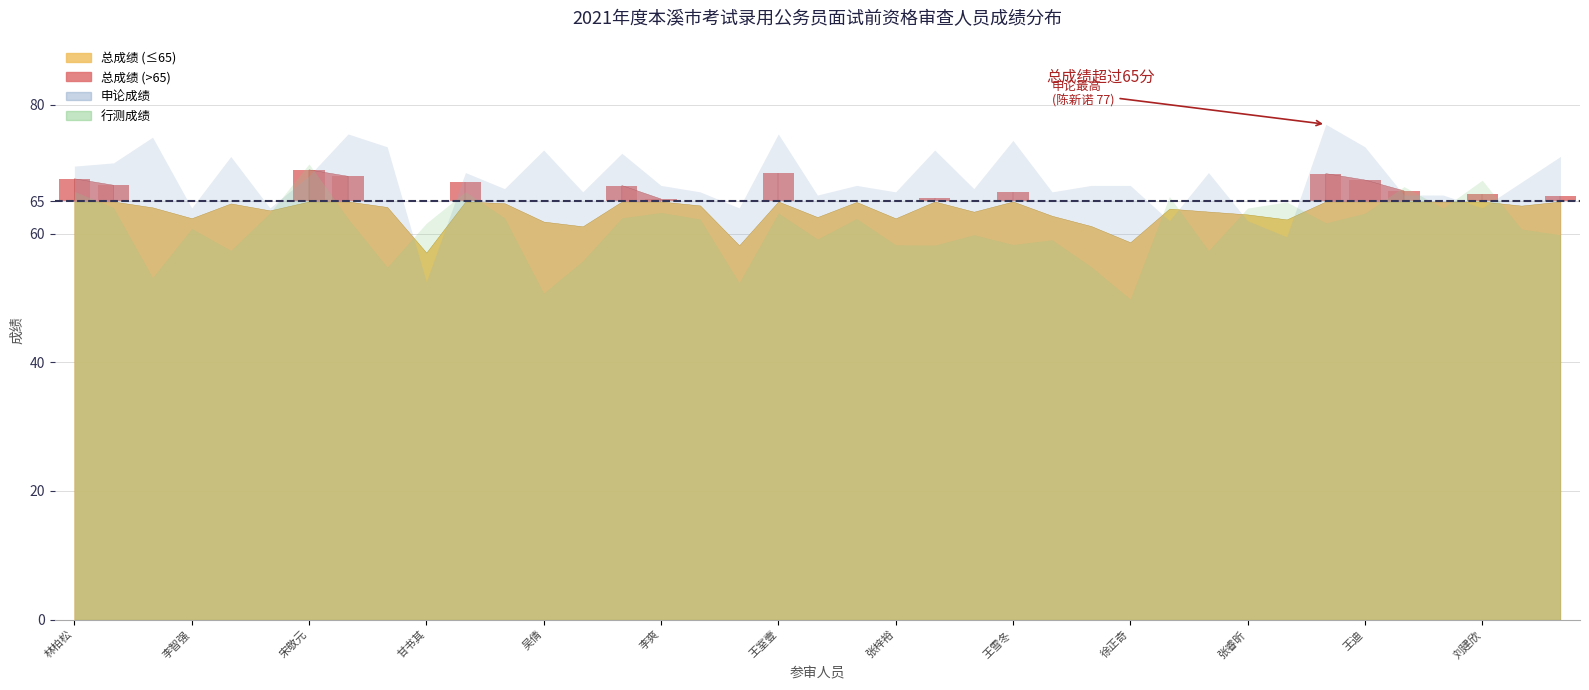

How many lines are shown in the chart?

3